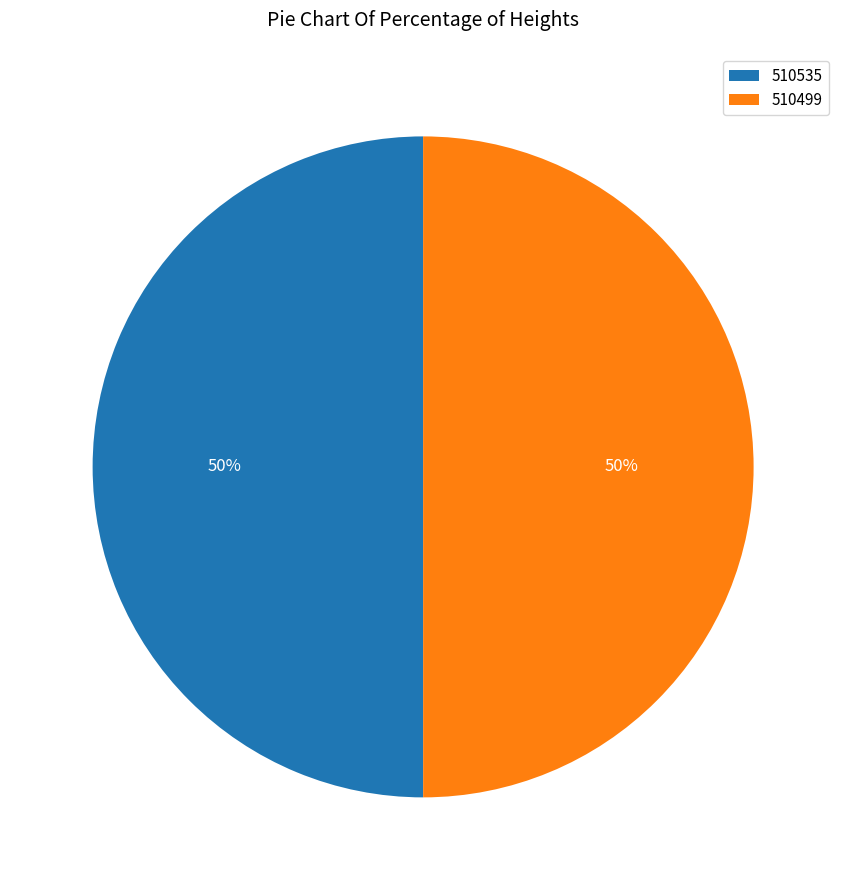

Combined, do 510499 and 510535 account for over 50%?

Yes